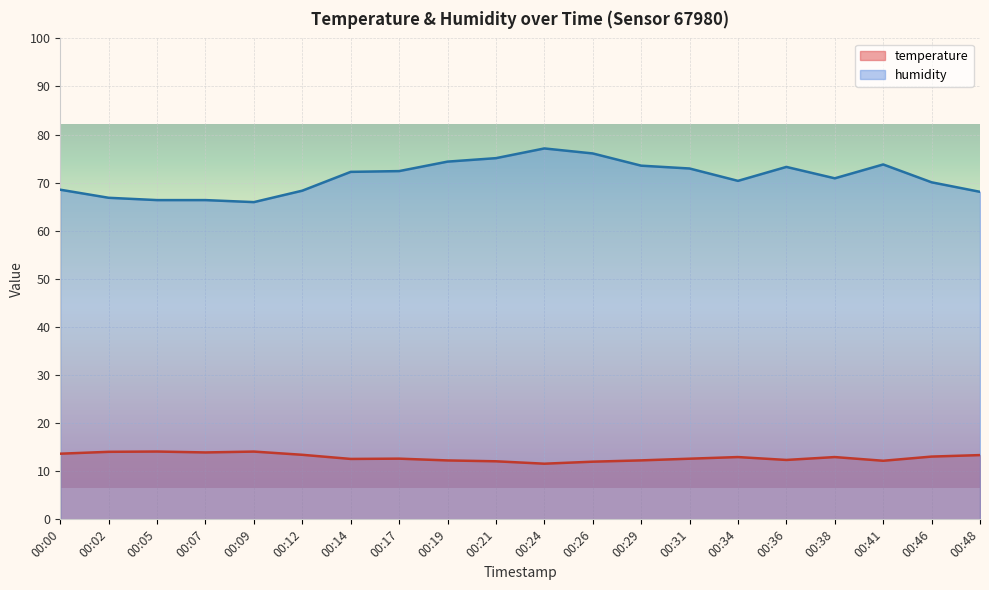

Where is the first local maximum for temperature?

00:05